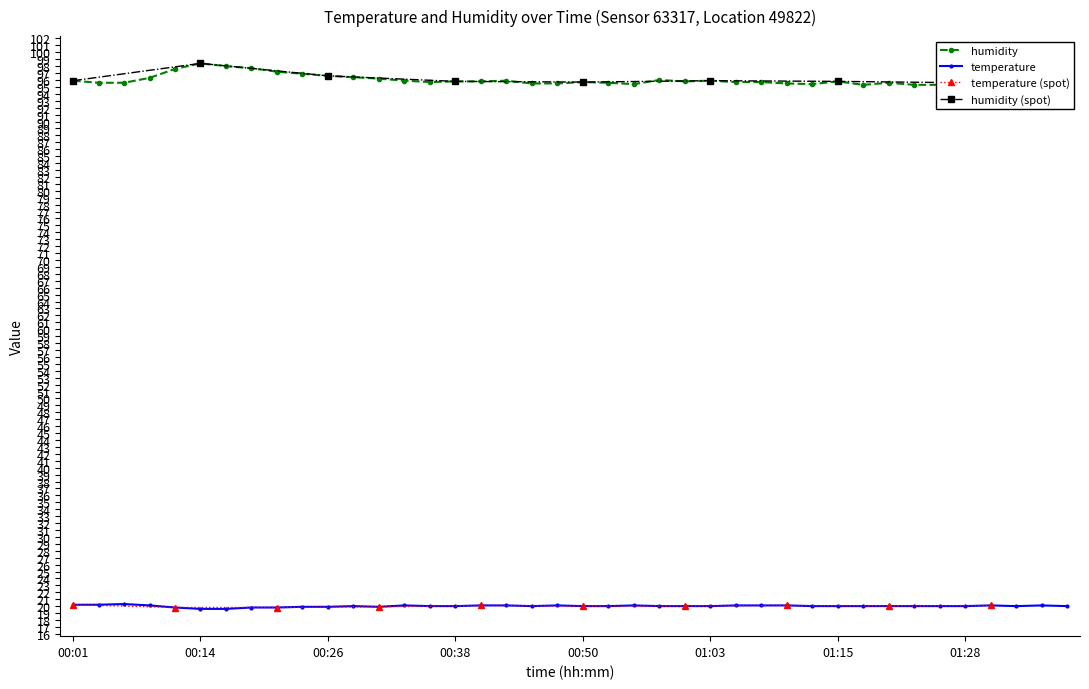

What is the sum of all temperature values?

800.1